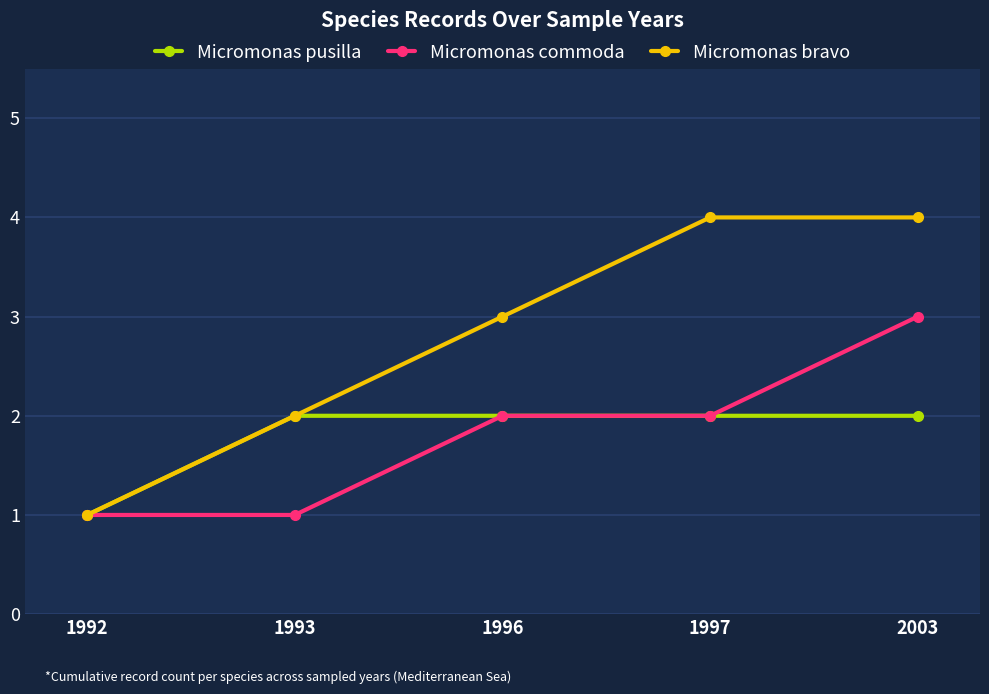

Where is Micromonas pusilla nearest to the value 1?

1992